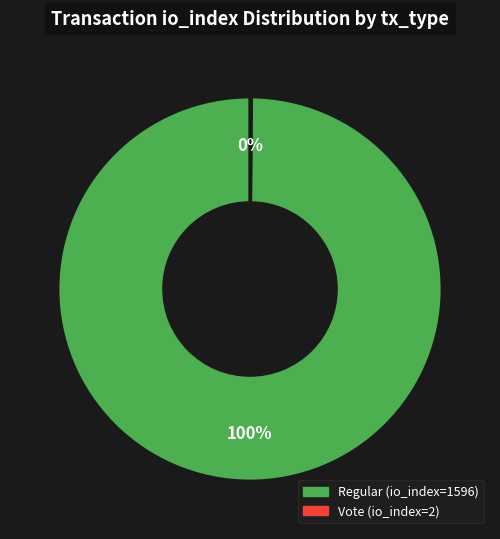

Which category has the biggest portion of the pie?

Regular (io_index=1596)